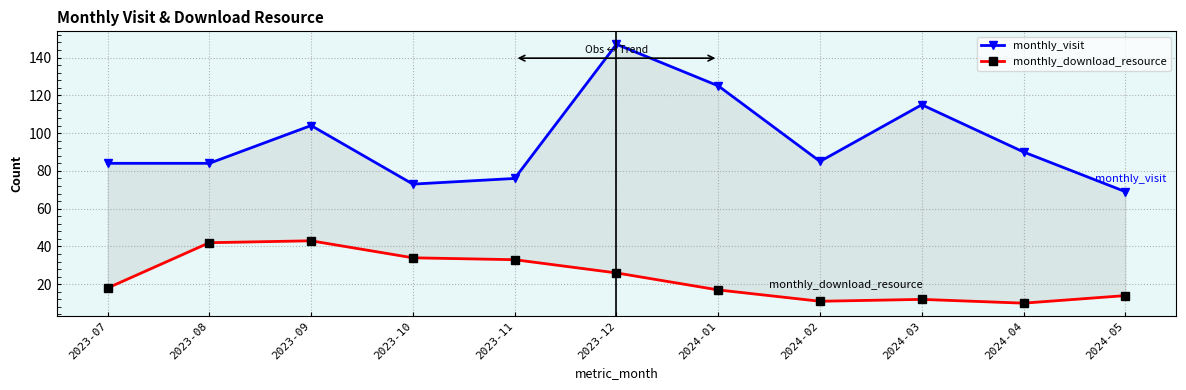

Where is the first local maximum for monthly_visit?

2023-09